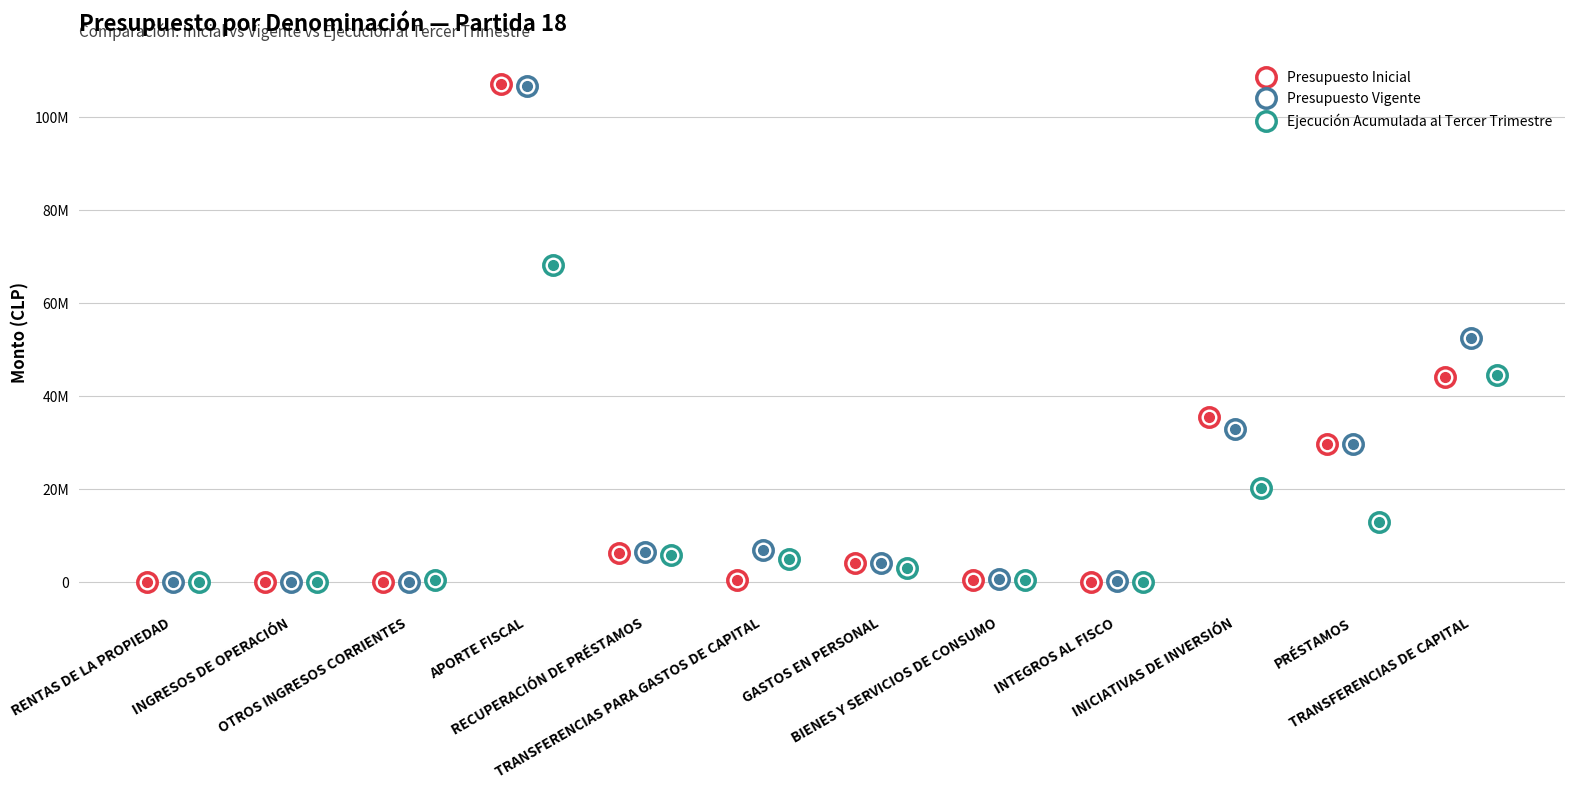

What is the label of the 2nd point from the right?

PRÉSTAMOS